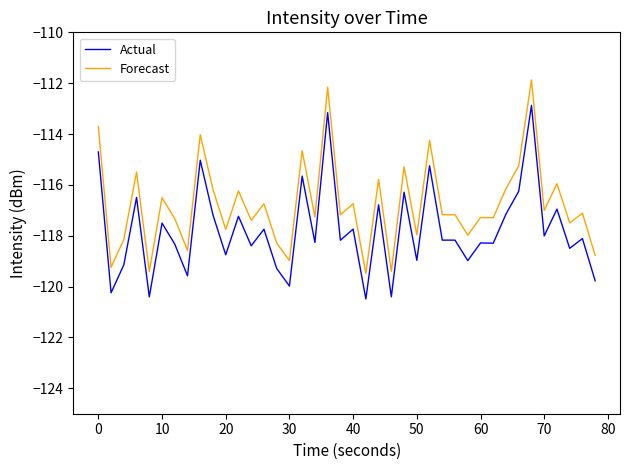

True or false: Actual has more than 1 points higher than both neighbors.

True